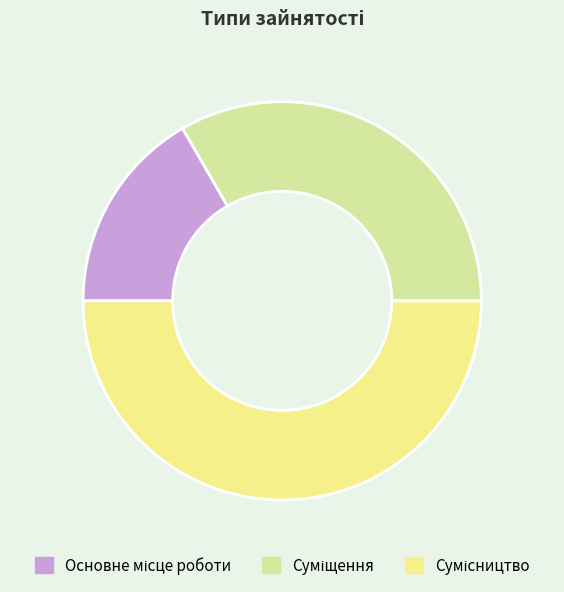

True or false: Сумісництво accounts for 39% of the total.

False